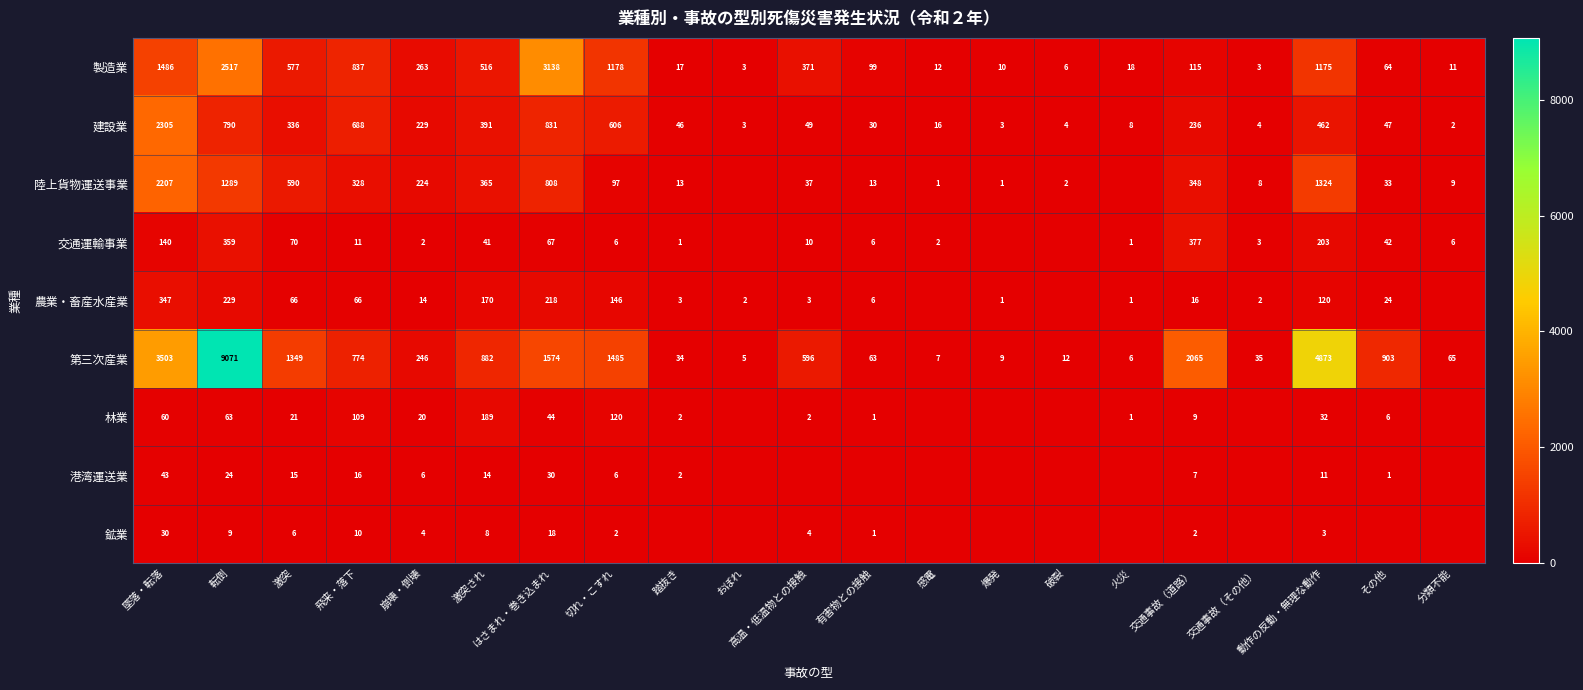

At which label does 第三次産業 reach its minimum?

おぼれ